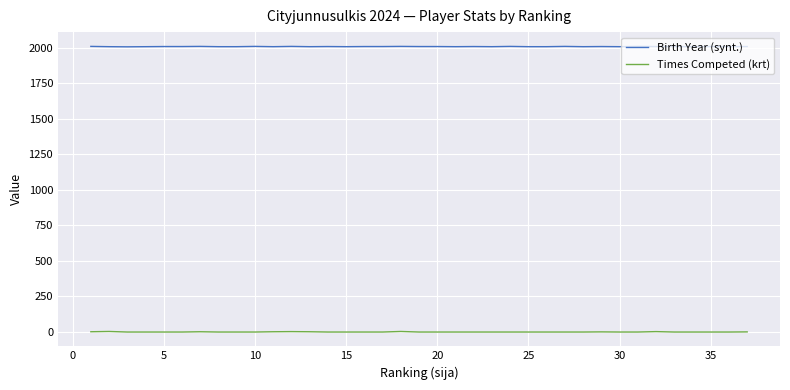

True or false: Birth Year (synt.) and Times Competed (krt) intersect in this chart.

False